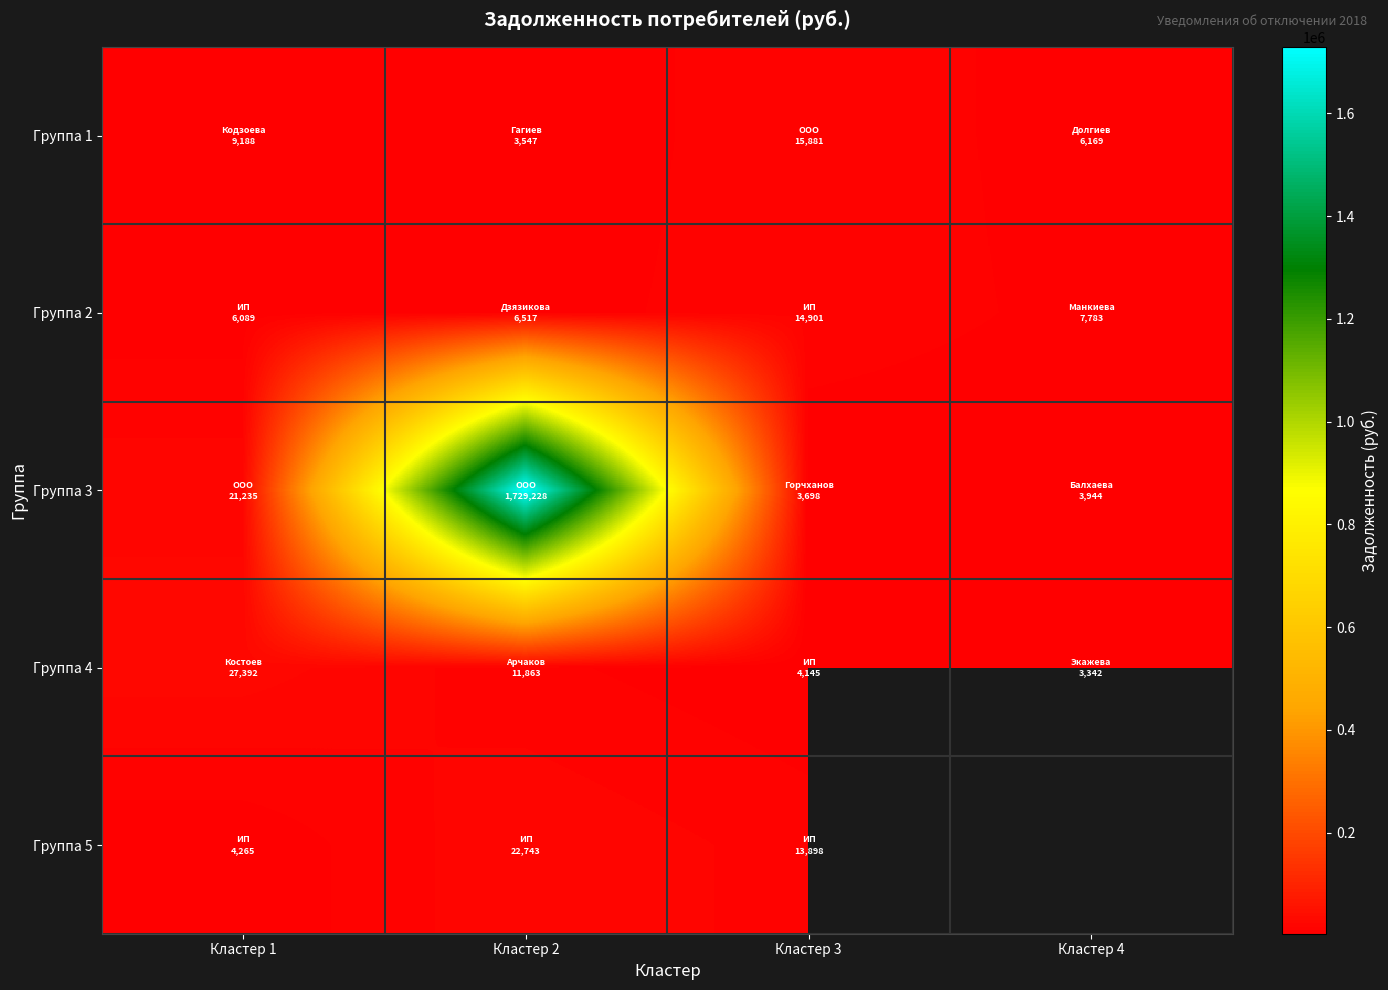

What is the difference between the second highest and minimum values in the Группа 3 series?

17536.1